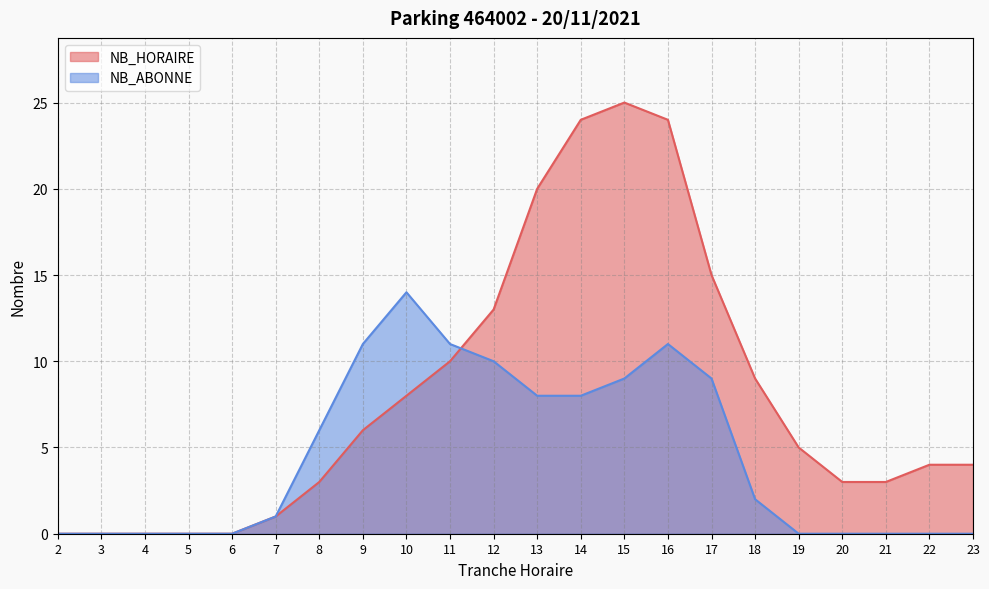

How many times do NB_HORAIRE and NB_ABONNE cross each other?

1